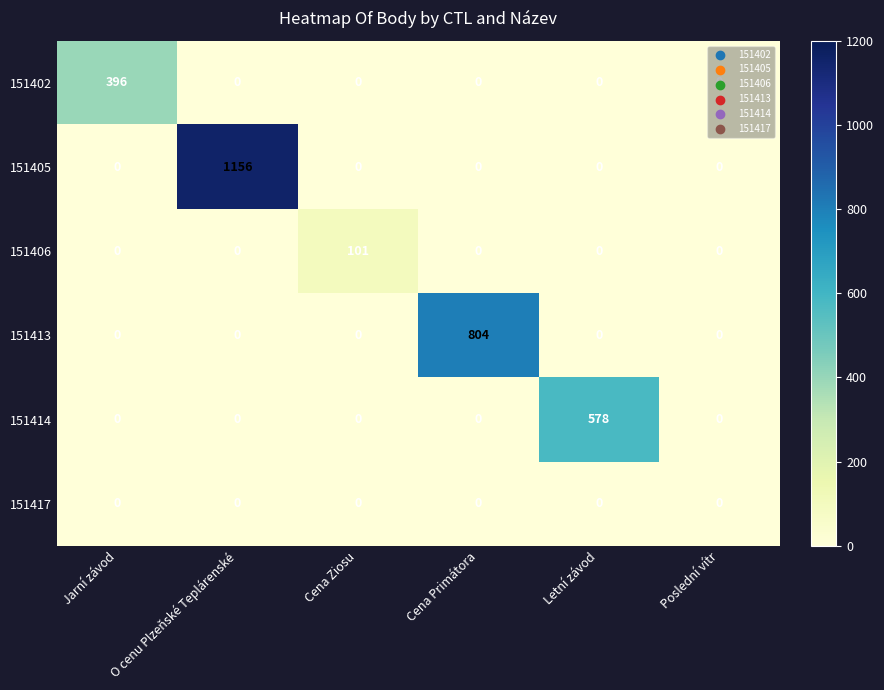

What is the difference between the highest and lowest values at Cena Primátora?

804